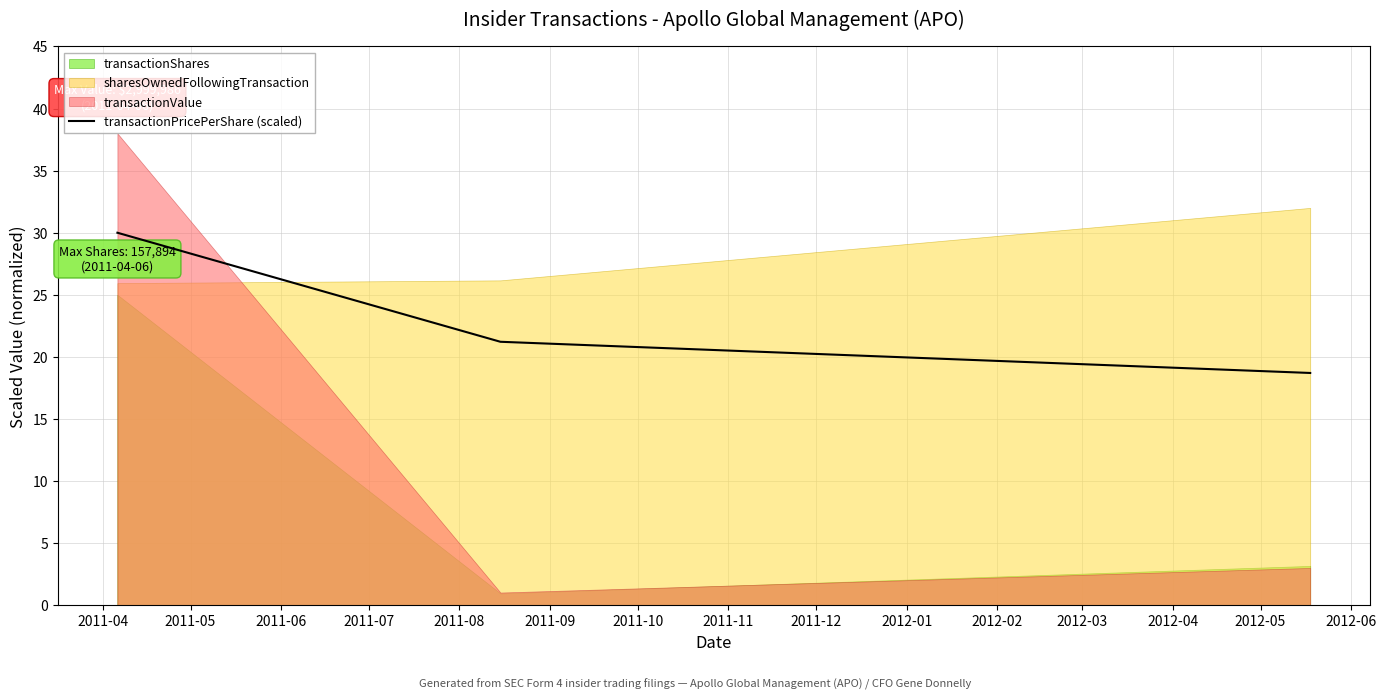

At which label is the value closest to 24?

2011-05